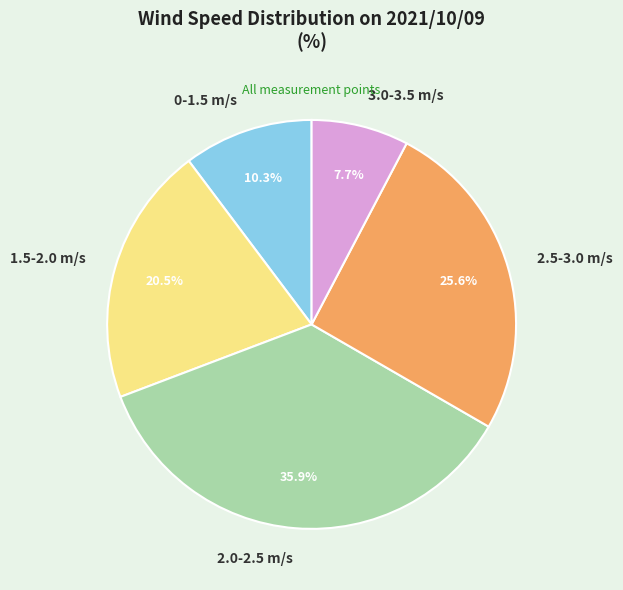

Count the number of slices in the pie.

5